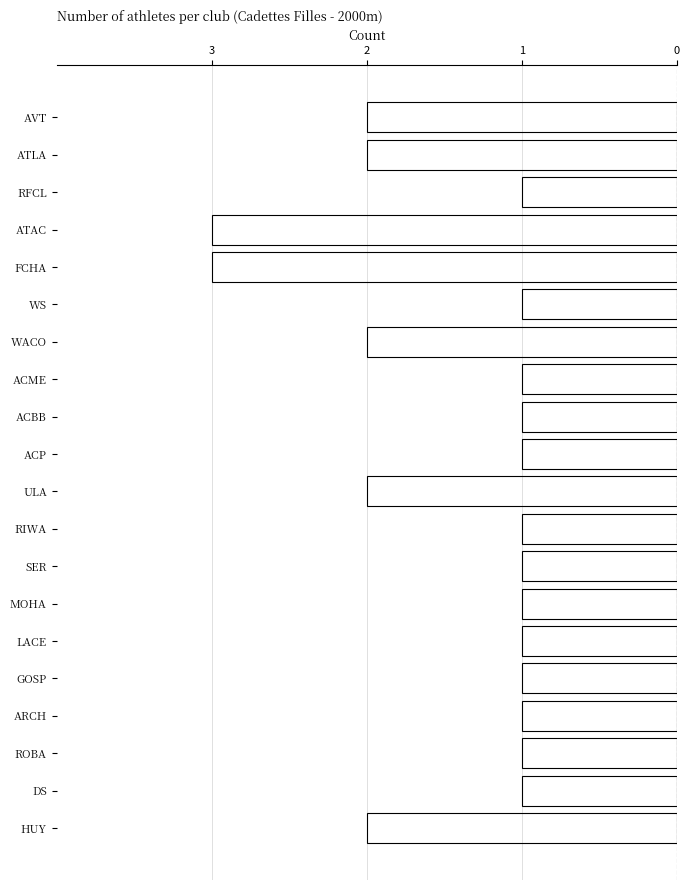

What is the greatest value displayed?

3